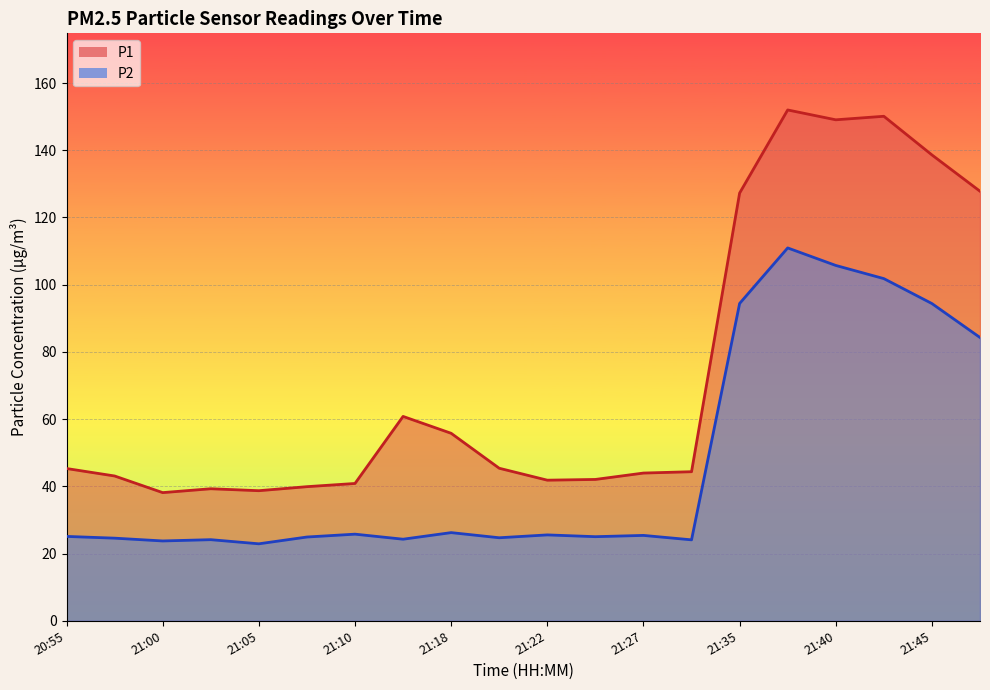

Reading right to left, list all the values displayed in this chart.

P1: 21:48=127.8	21:45=138.6	21:42=150.1	21:40=149.1	21:37=152.0	21:35=127.2	21:30=44.4	21:27=44.0	21:25=42.0	21:22=41.8	21:20=45.4	21:18=55.8	21:12=60.8	21:10=40.9	21:07=39.9	21:05=38.7	21:02=39.3	21:00=38.1	20:57=43.1	20:55=45.3
P2: 21:48=84.3	21:45=94.4	21:42=101.8	21:40=105.7	21:37=110.9	21:35=94.4	21:30=24.1	21:27=25.4	21:25=25.0	21:22=25.6	21:20=24.7	21:18=26.2	21:12=24.3	21:10=25.8	21:07=24.9	21:05=22.9	21:02=24.1	21:00=23.8	20:57=24.6	20:55=25.1